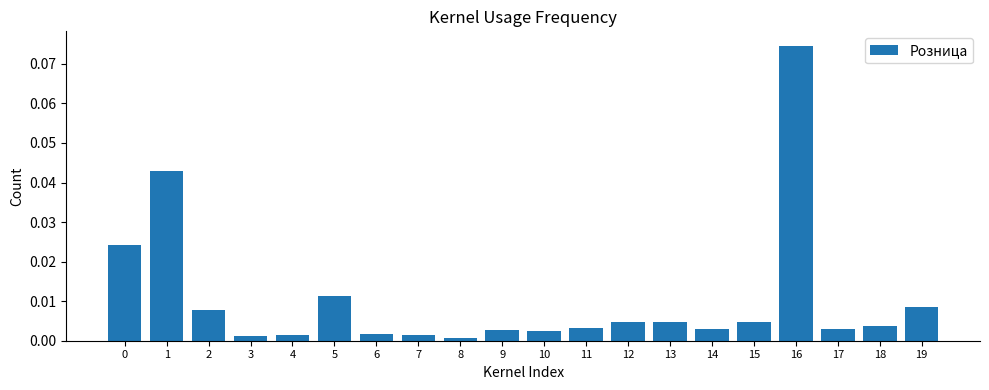

True or false: the data shows 0.0 at 6.

True